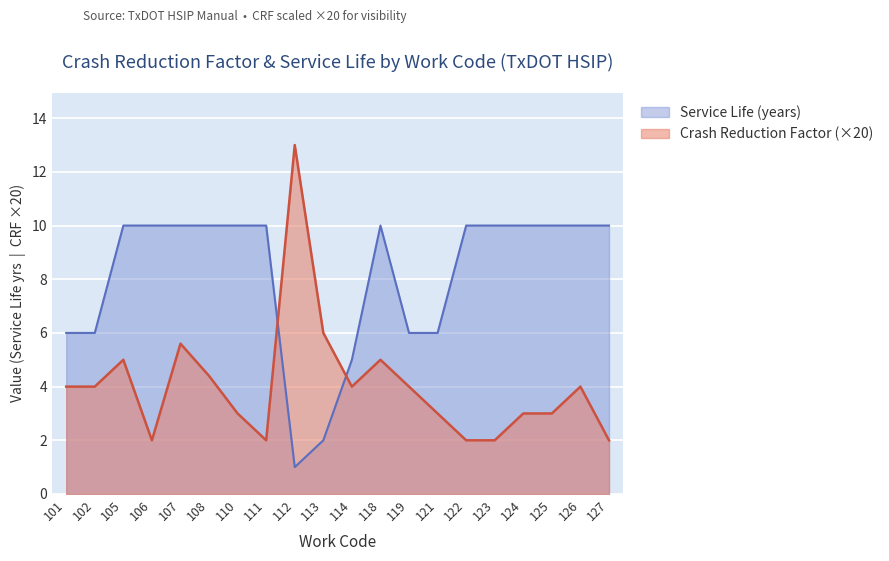

Which category has the highest value across all series?

112